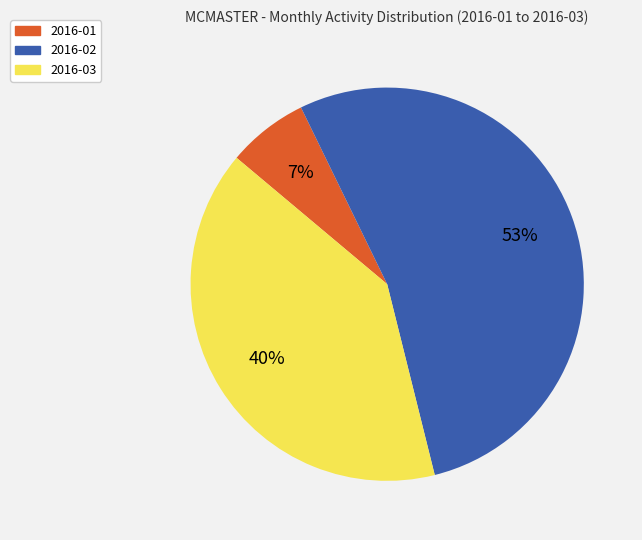

How many slices are in this pie chart?

3